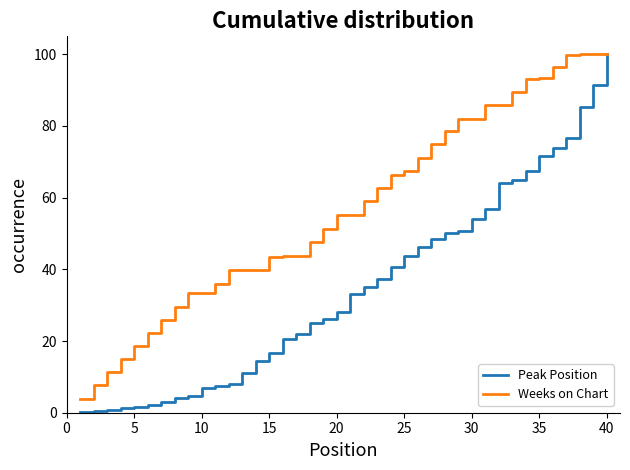

Count the number of data series in this chart.

2